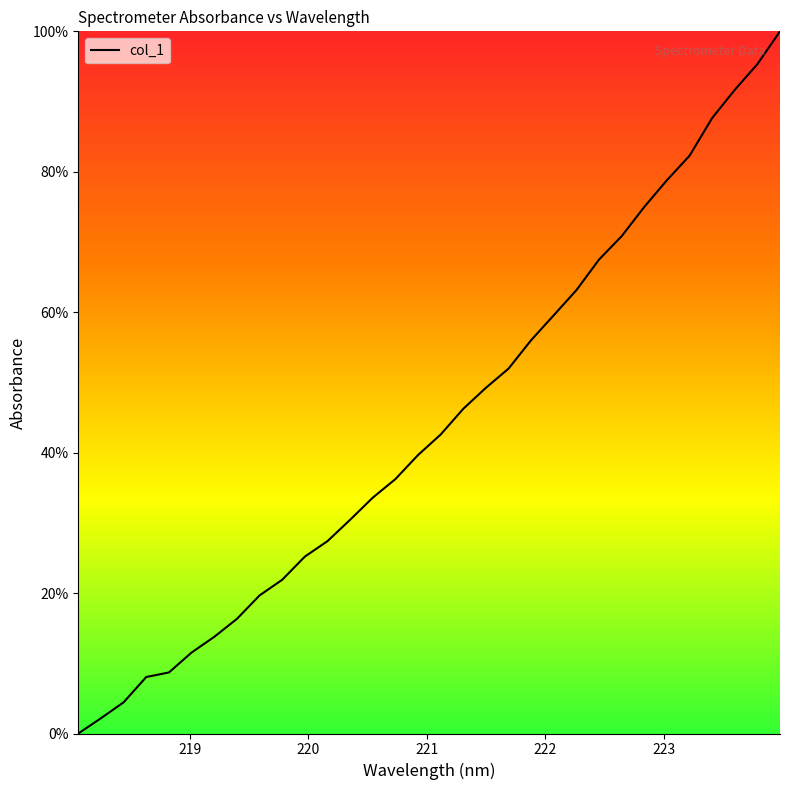

What is the difference between the maximum and minimum values?

100.0